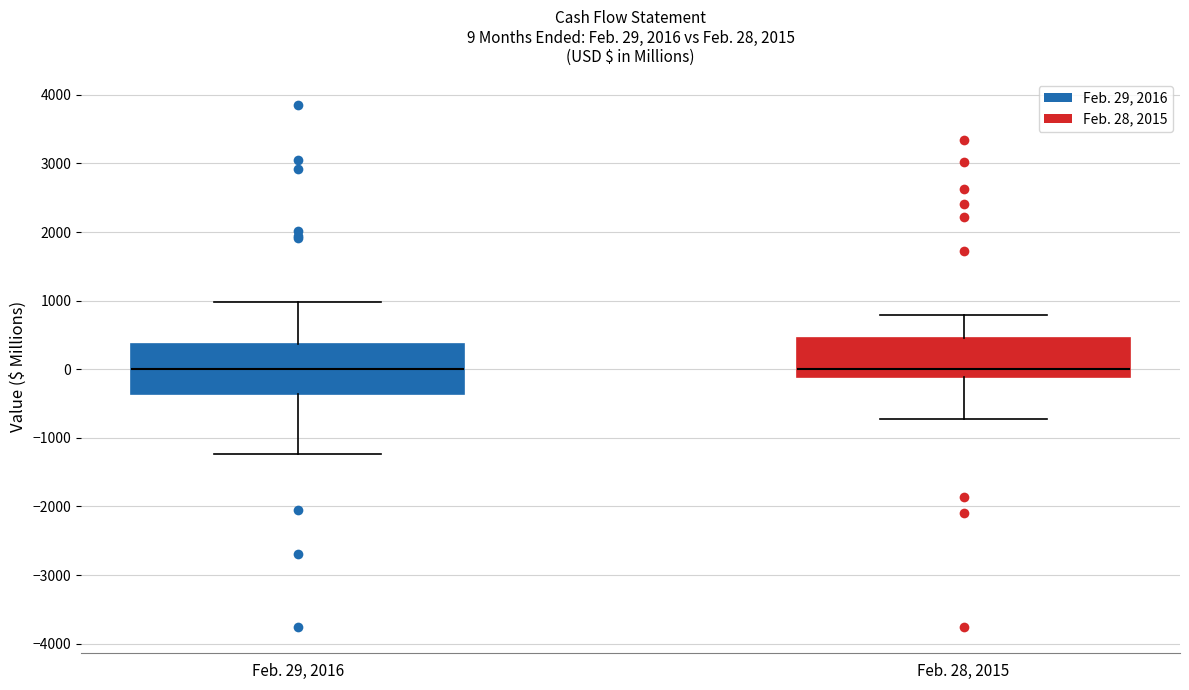

Comparing the boxes themselves (not the whiskers), which one is the tallest?

Feb. 29, 2016